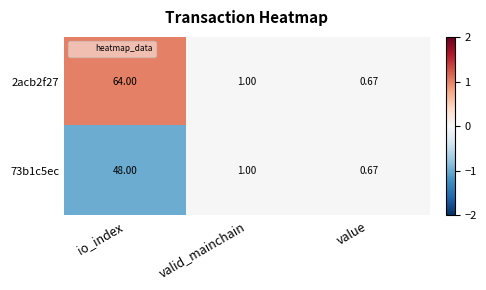

Which category has the lowest value across all series?

value